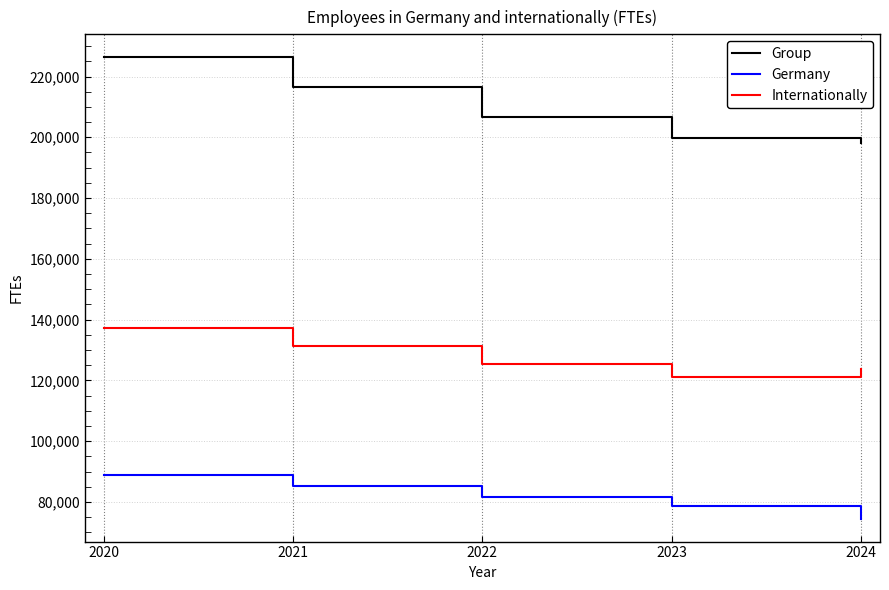

The Germany series shows 74550 at 2024. True or false?

True